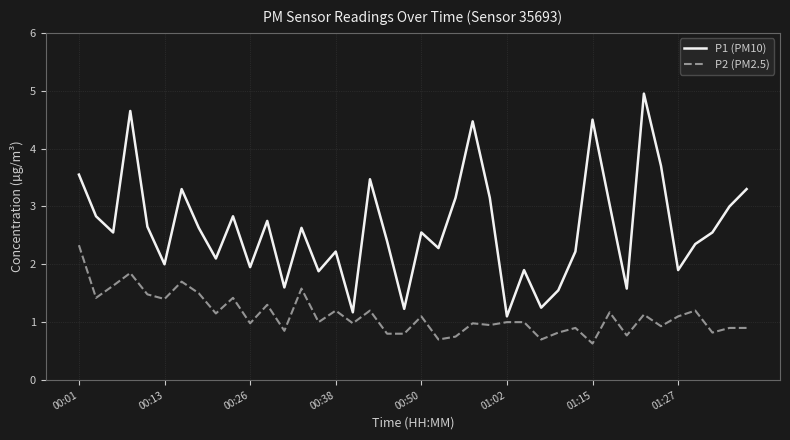

List the series in order of their peak value, highest first.

P1 (PM10), P2 (PM2.5)